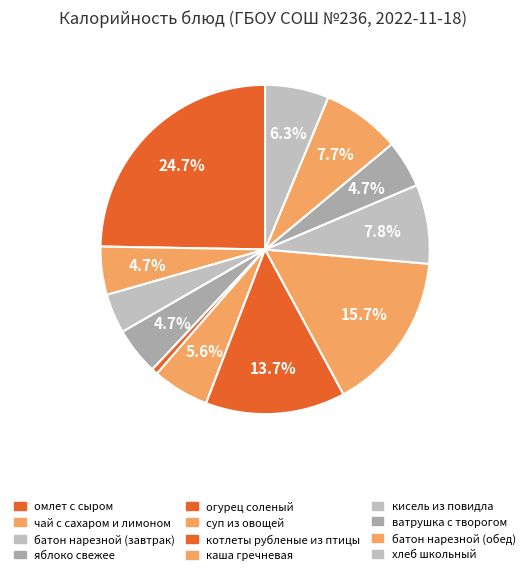

Is the sum of ватрушка с творогом and хлеб школьный greater than half?

No